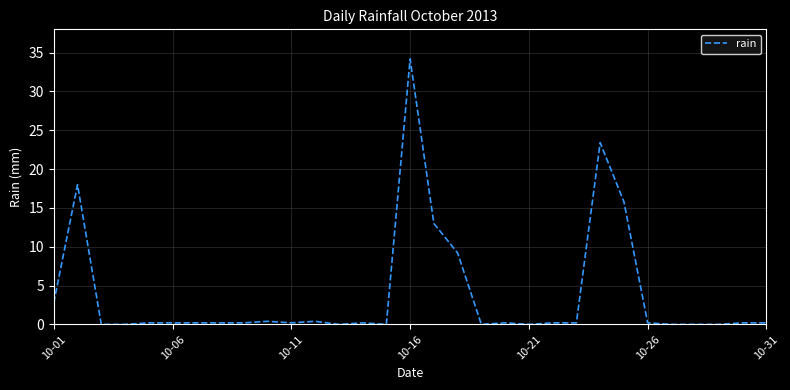

How many lines are shown in the chart?

1